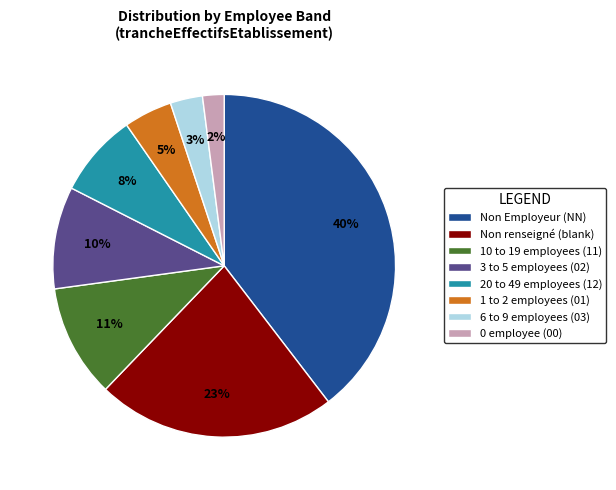

To the nearest percent, what is the difference between the 20 to 49 employees (12) and 1 to 2 employees (01) slice percentages?

3%